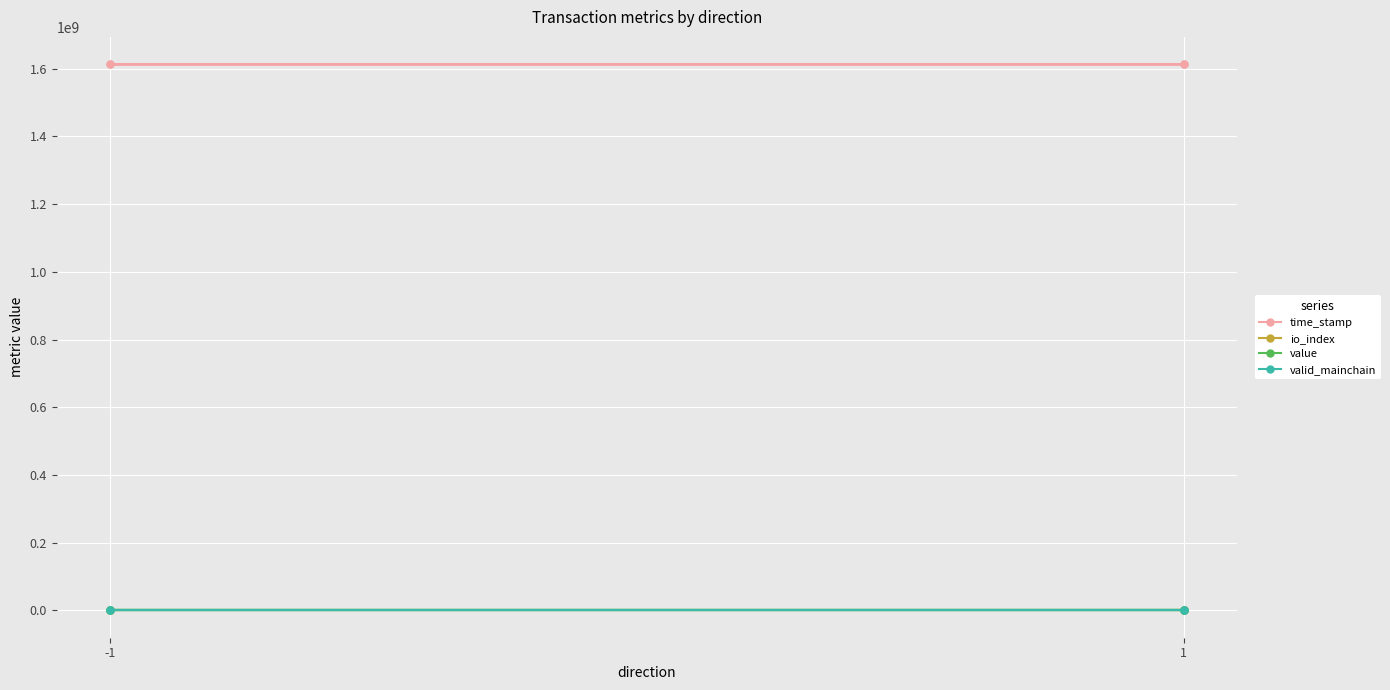

How many lines are shown in the chart?

4